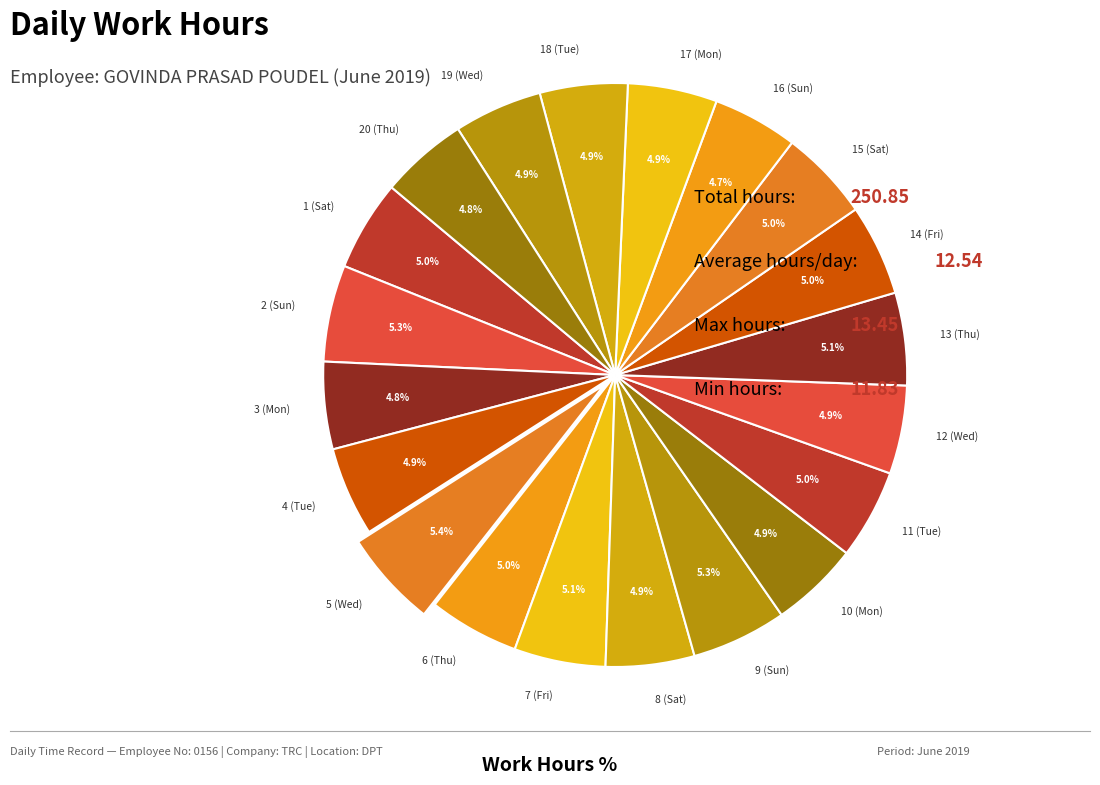

What percentage do 18 (Tue) and 6 (Thu) together represent?

9.9%